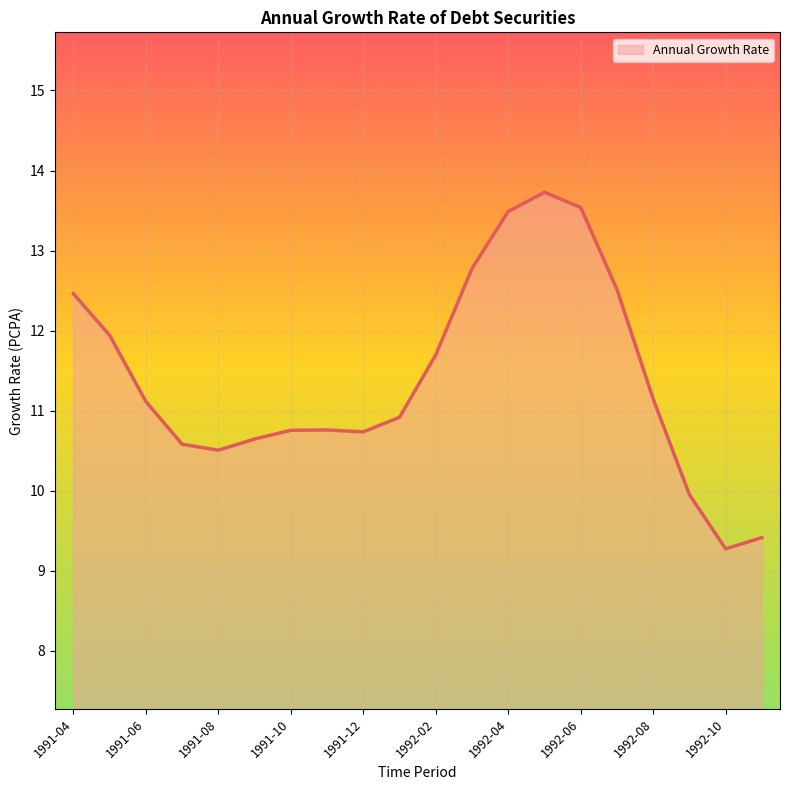

What is the greatest value displayed?

13.7